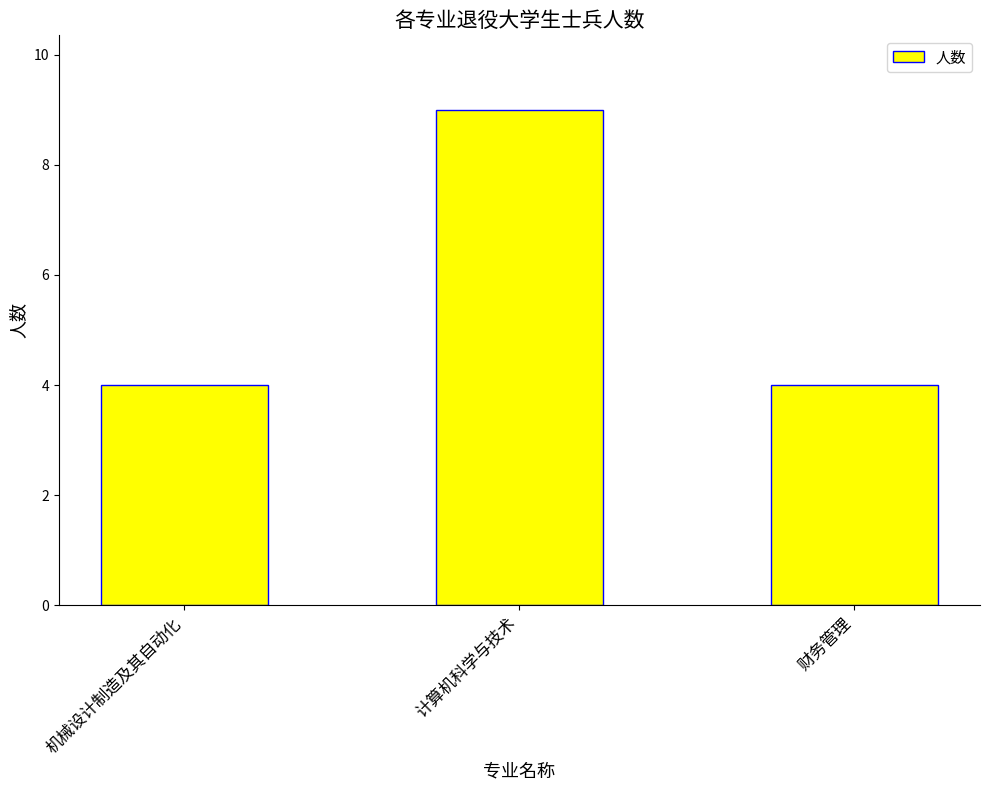

Count the values in the range 4 to 9.

3